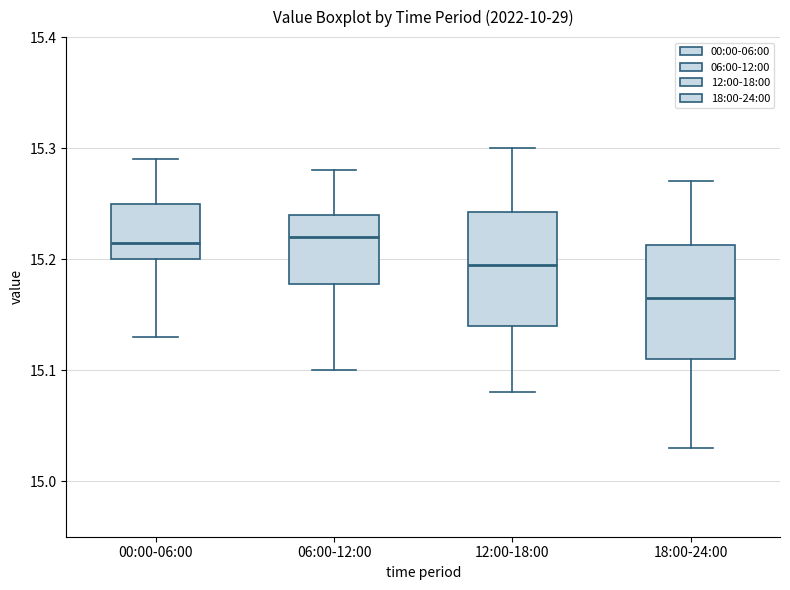

Where does the upper whisker of the box for 18:00-24:00 end on the y-axis? The values are not printed on the chart, so give them approximately, as read against the axis.

15.27